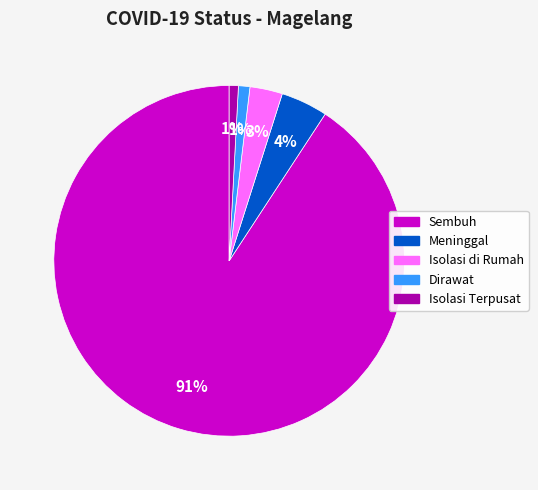

Between Sembuh and Dirawat, which is larger?

Sembuh